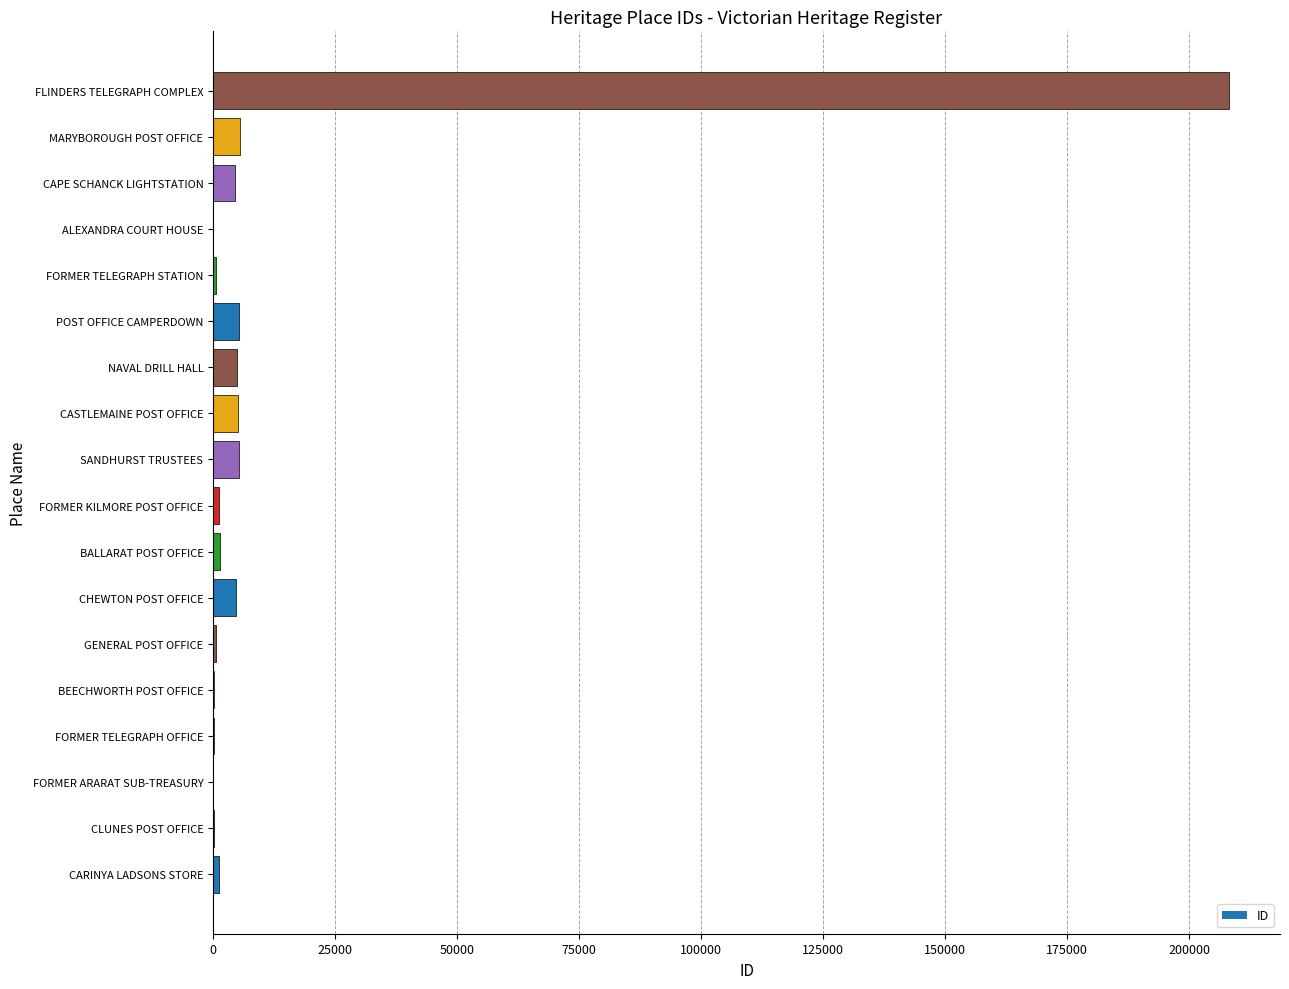

Are the bars horizontal?

Yes